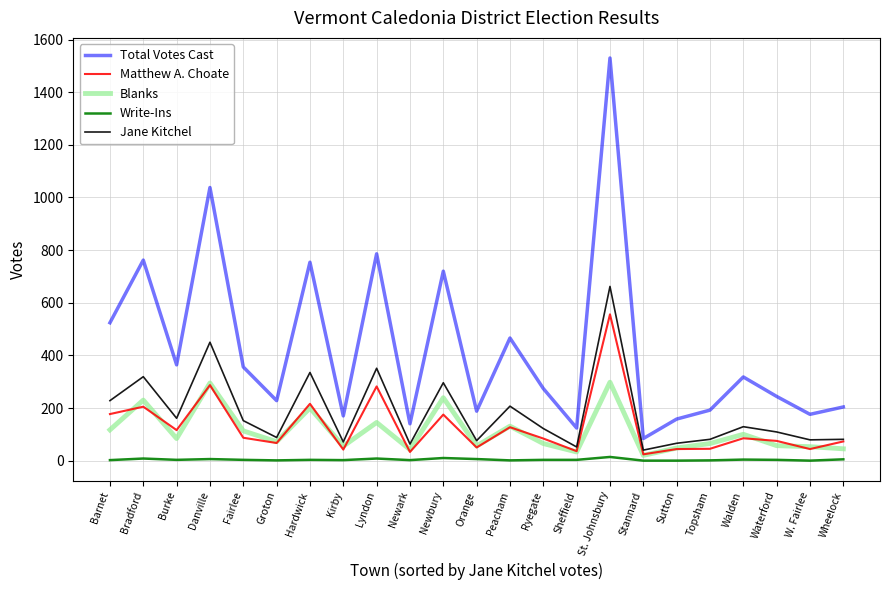

Is the value of Write-Ins at Danville greater than the value of Jane Kitchel at Newbury?

No